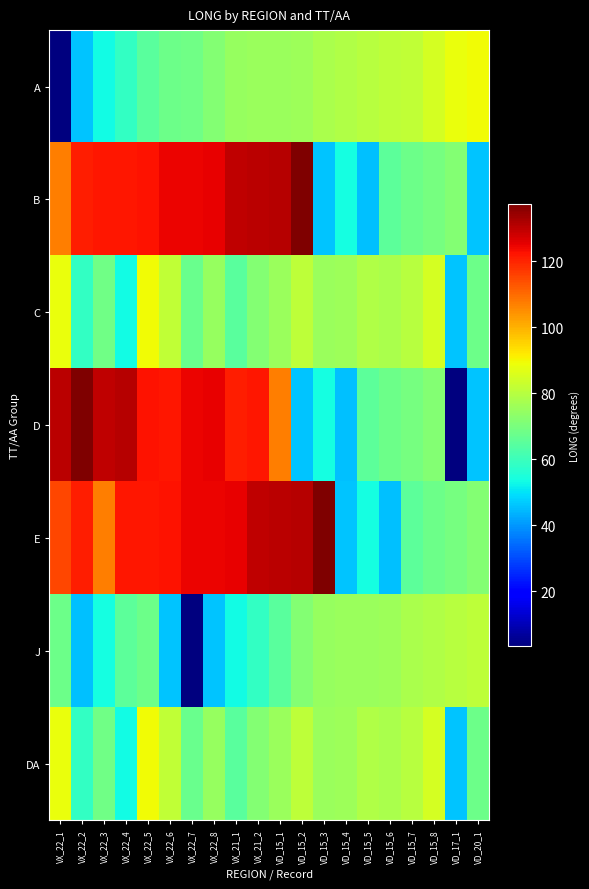

At how many categories does at least one series exceed 15?

20